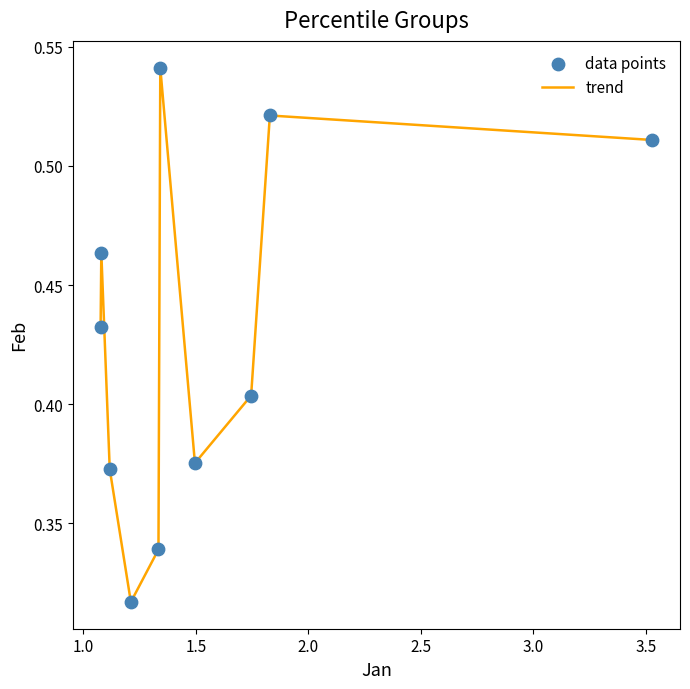

Does the chart have visible grid lines?

No